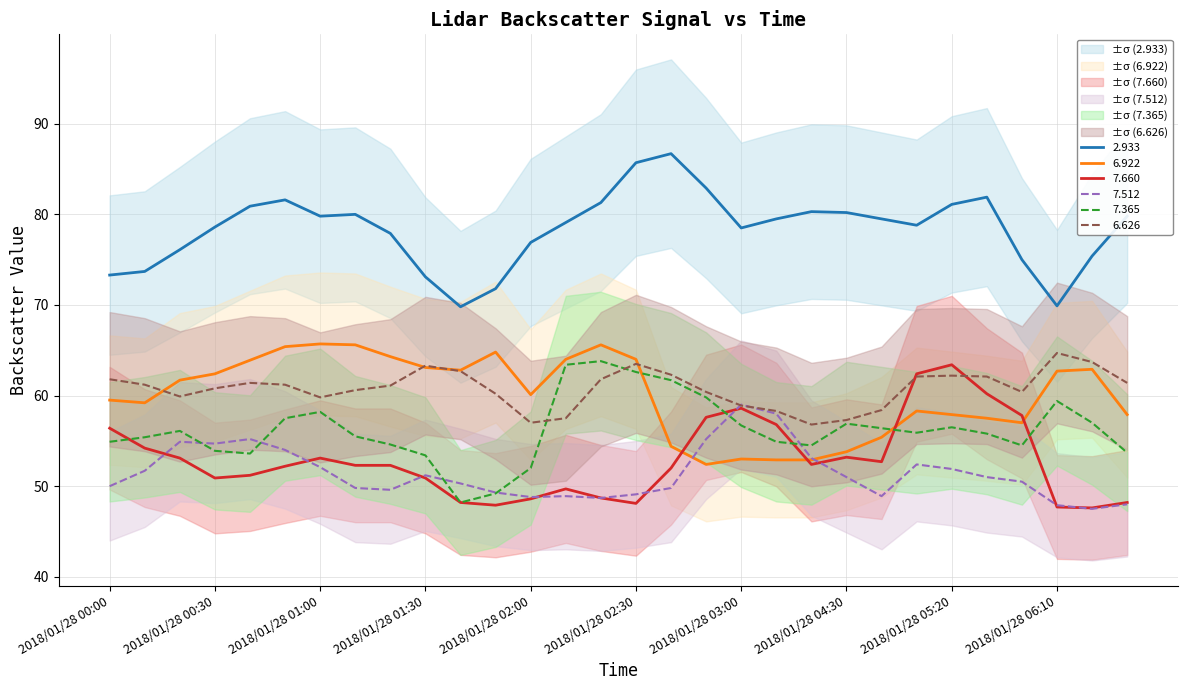

What is the label of the 9th point from the right?

2018/01/28 04:30